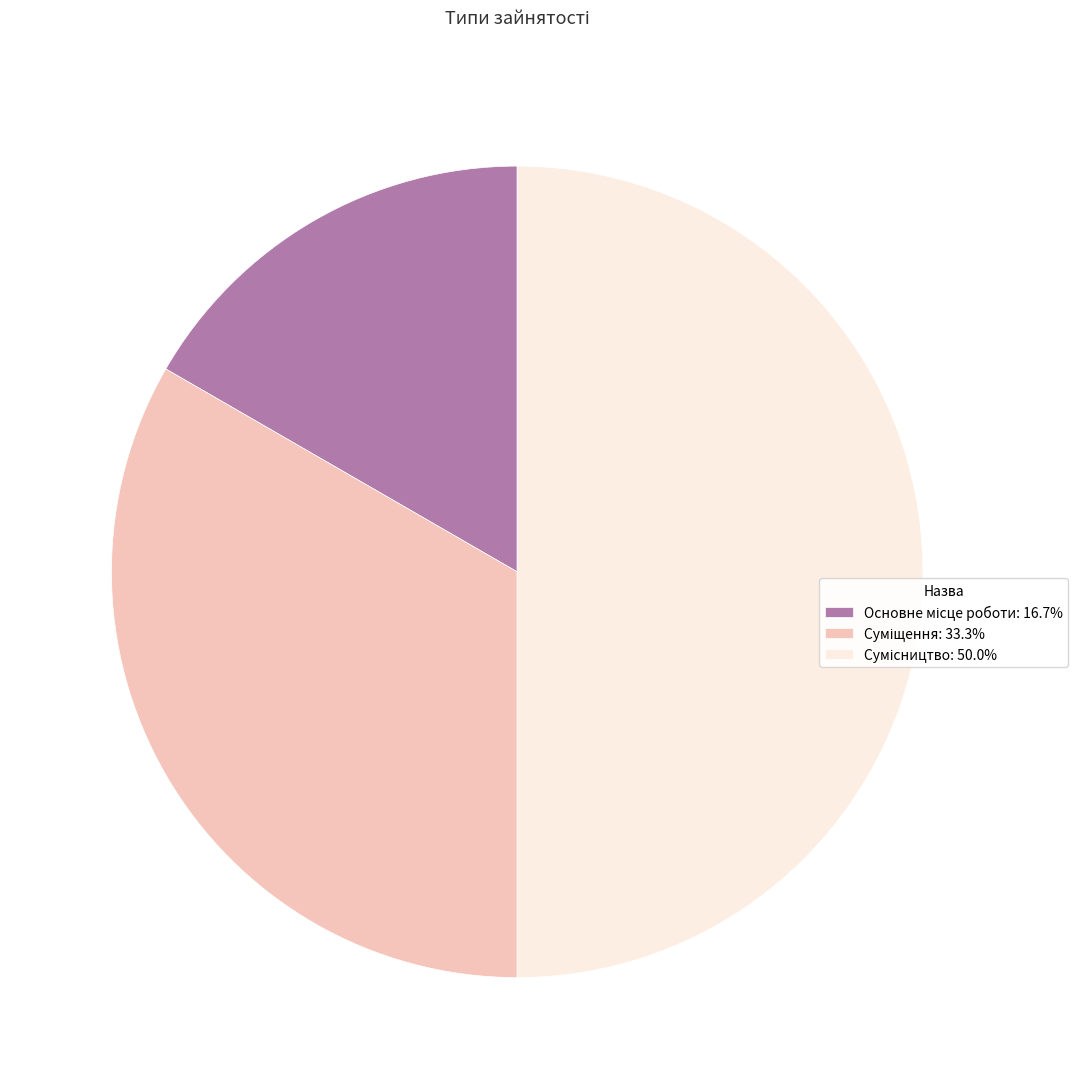

To the nearest percent, what is the difference between the Сумісництво and Суміщення slice percentages?

17%